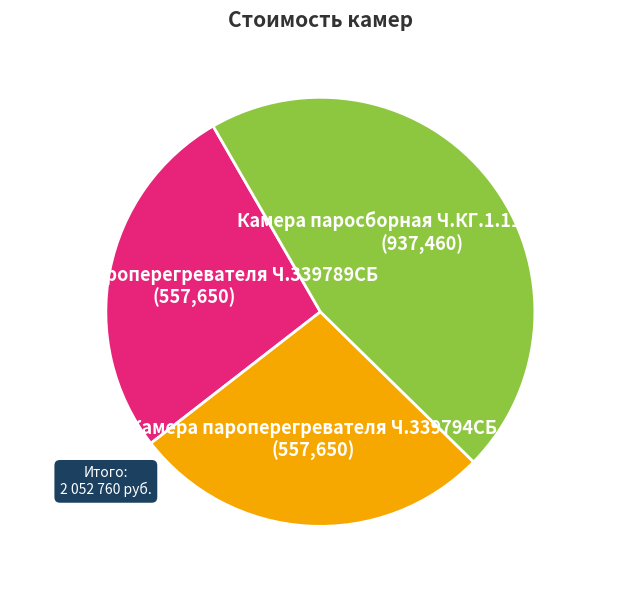

True or false: Камера пароперегревателя Ч.339789СБ accounts for 27% of the total.

True